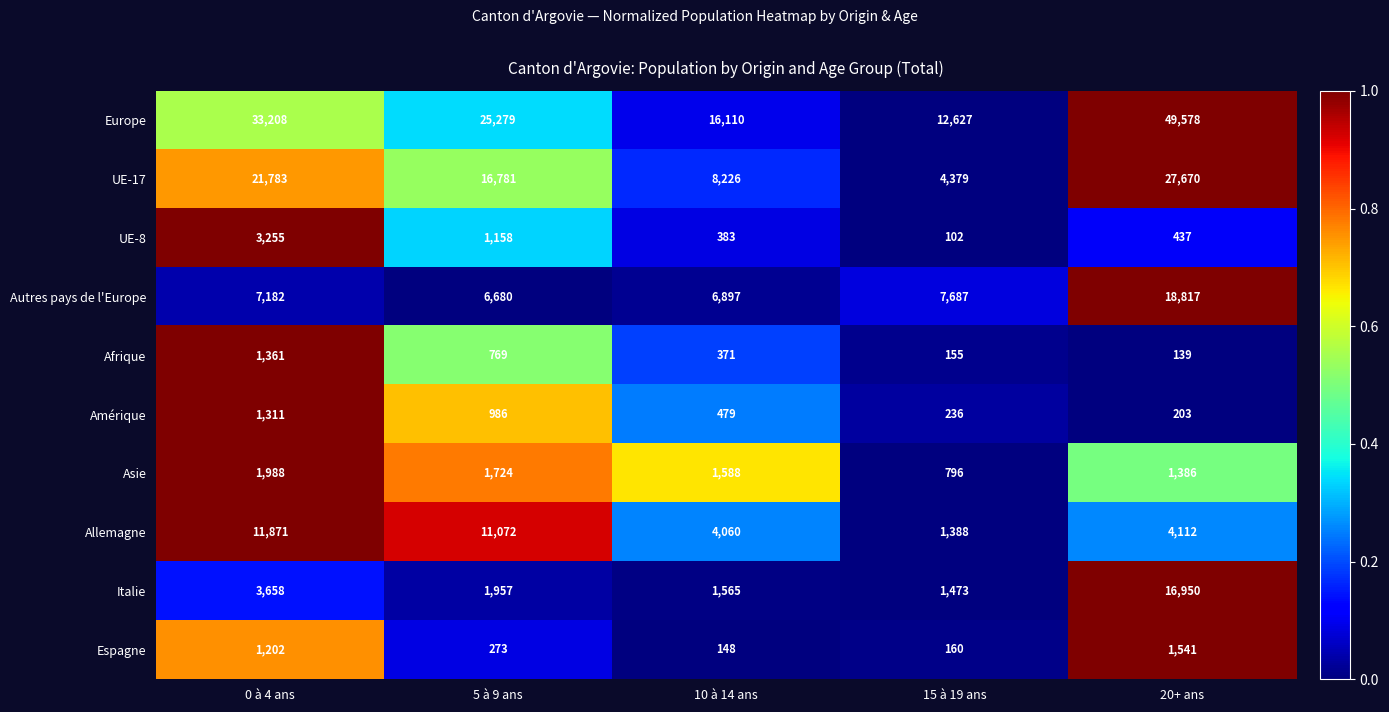

Which series has the largest range (max minus min)?

Europe